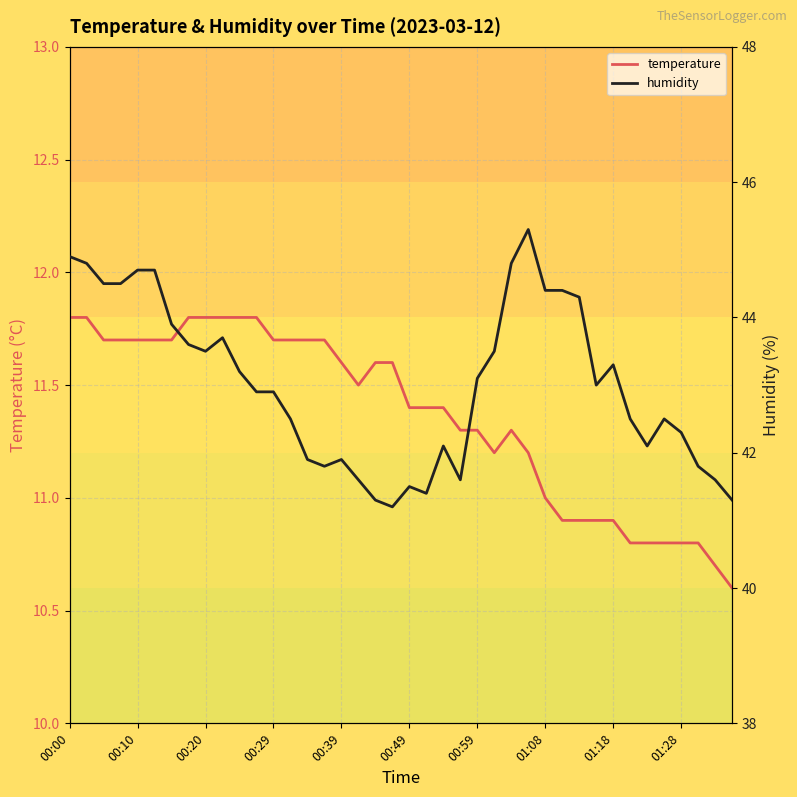

The temperature series shows 10.9 at 01:18. True or false?

True